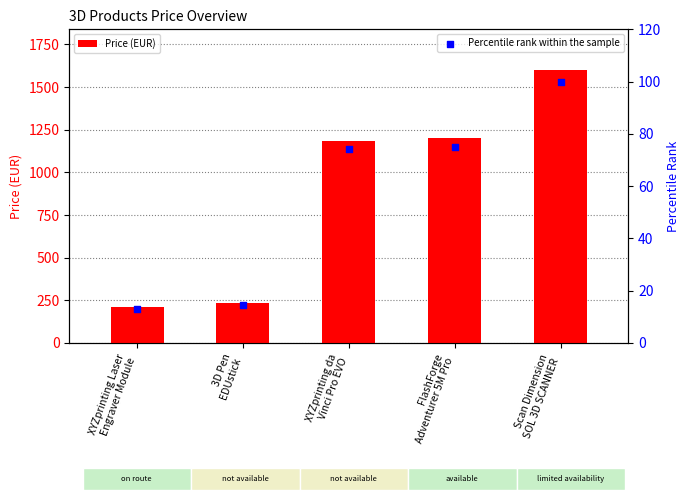

At how many categories does at least one series exceed 1341?

1